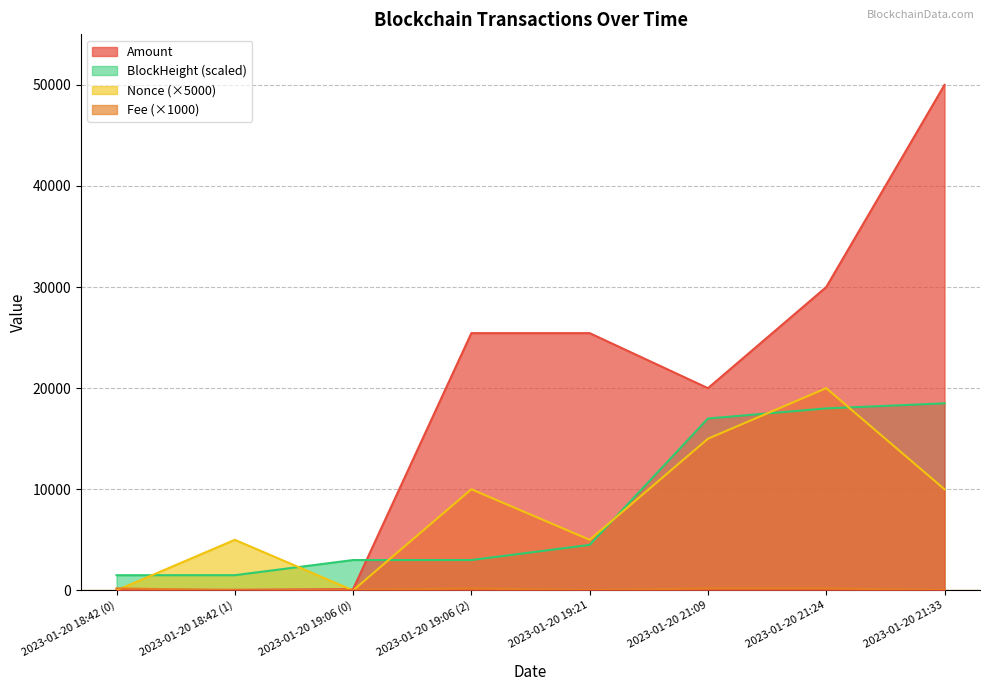

At which category does Nonce reach its first local peak?

2023-01-20 18:42 (1)